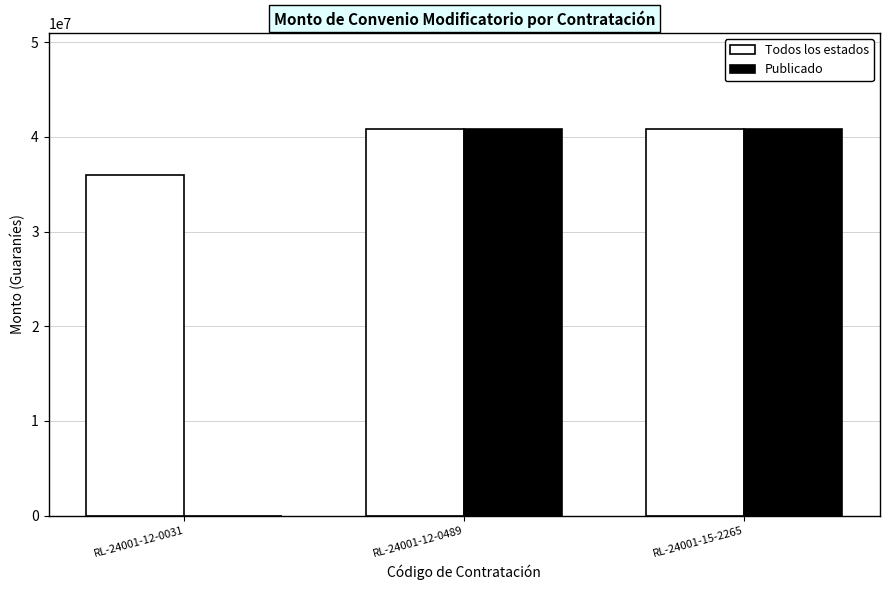

What is the greatest value displayed?

40800000